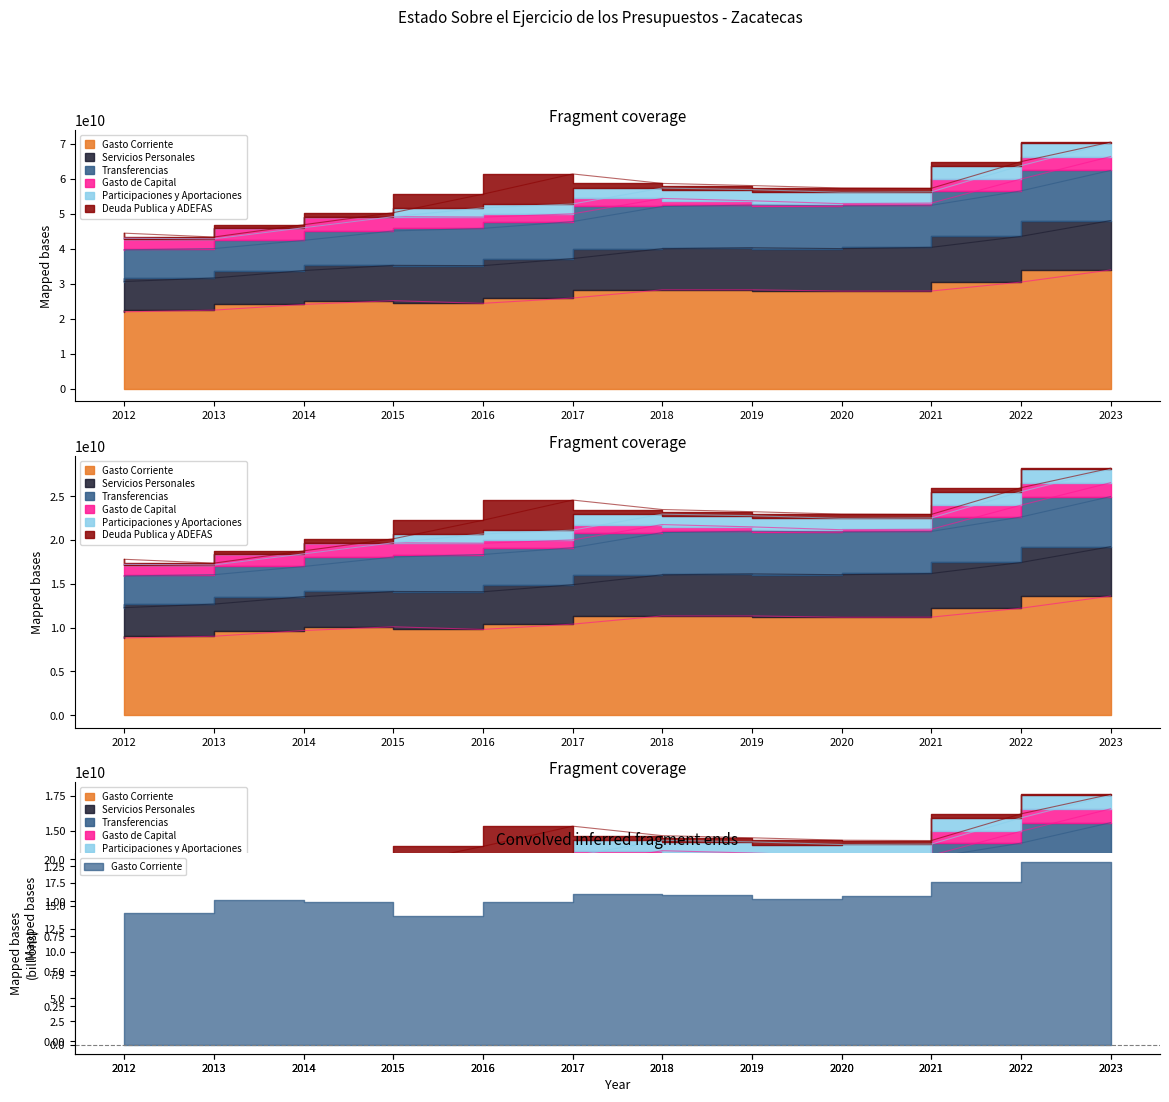

True or false: Transferencias has a value of 16462755245.2 at 2013.

False